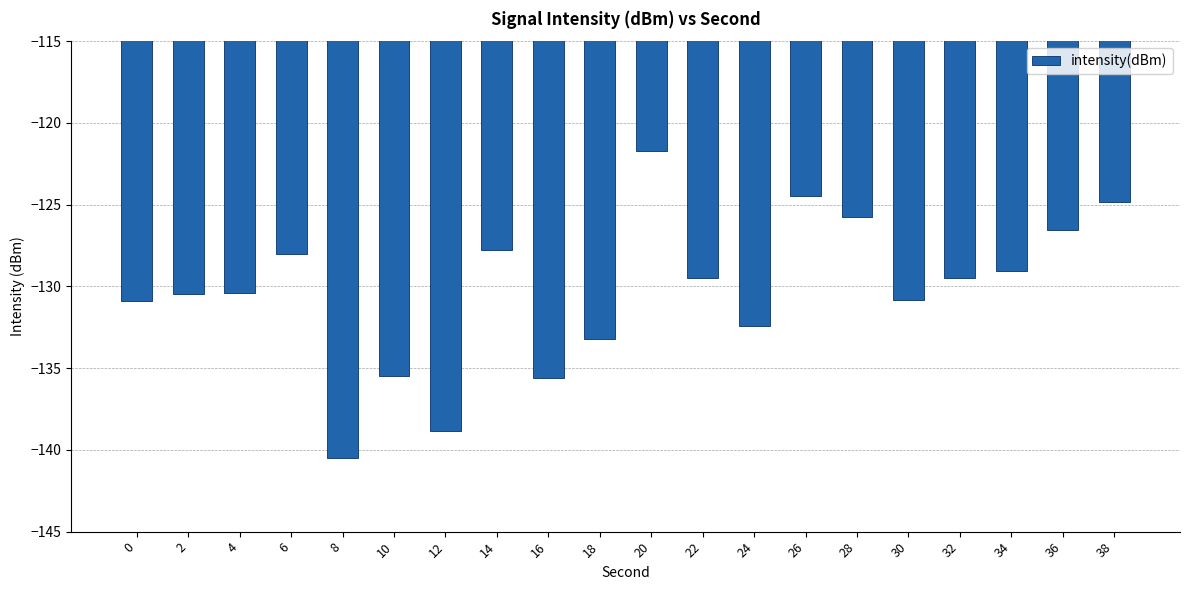

What is the value of the 11th bar from the left?

-121.7